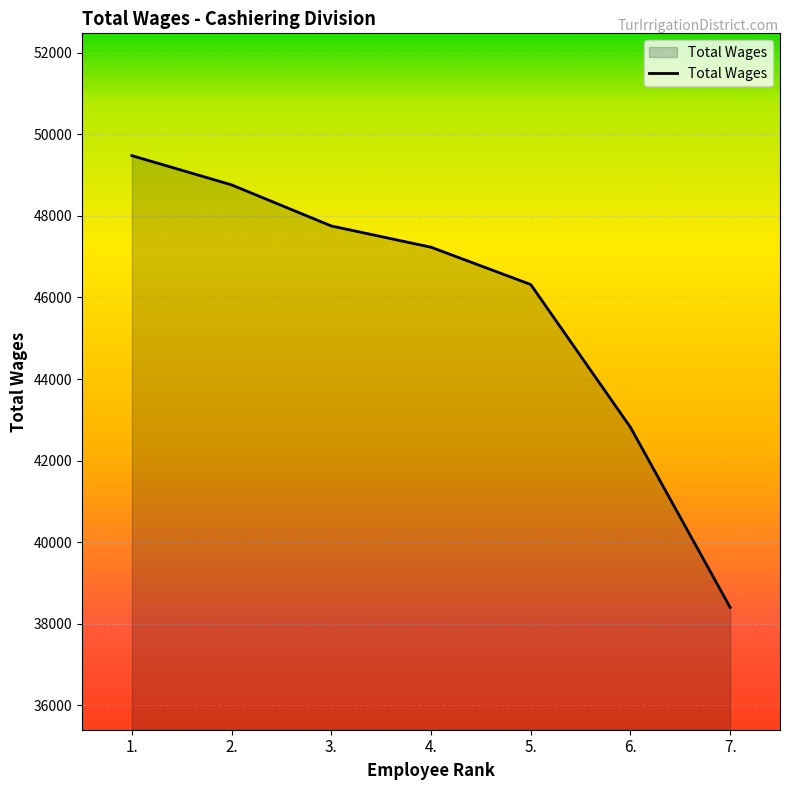

Does the chart have visible grid lines?

Yes